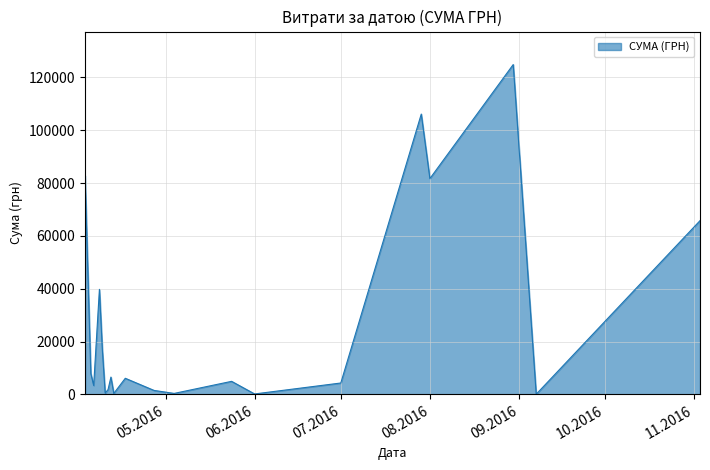

Does the chart display data point markers on the line(s)?

No